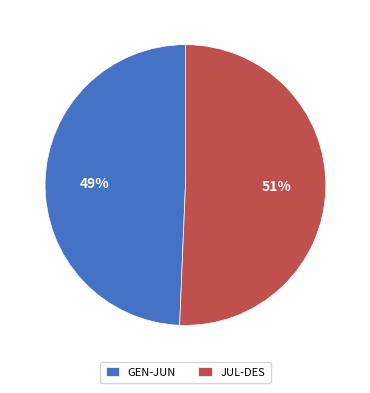

Approximately how many times larger is the value at GEN-JUN compared to JUL-DES?

1.0